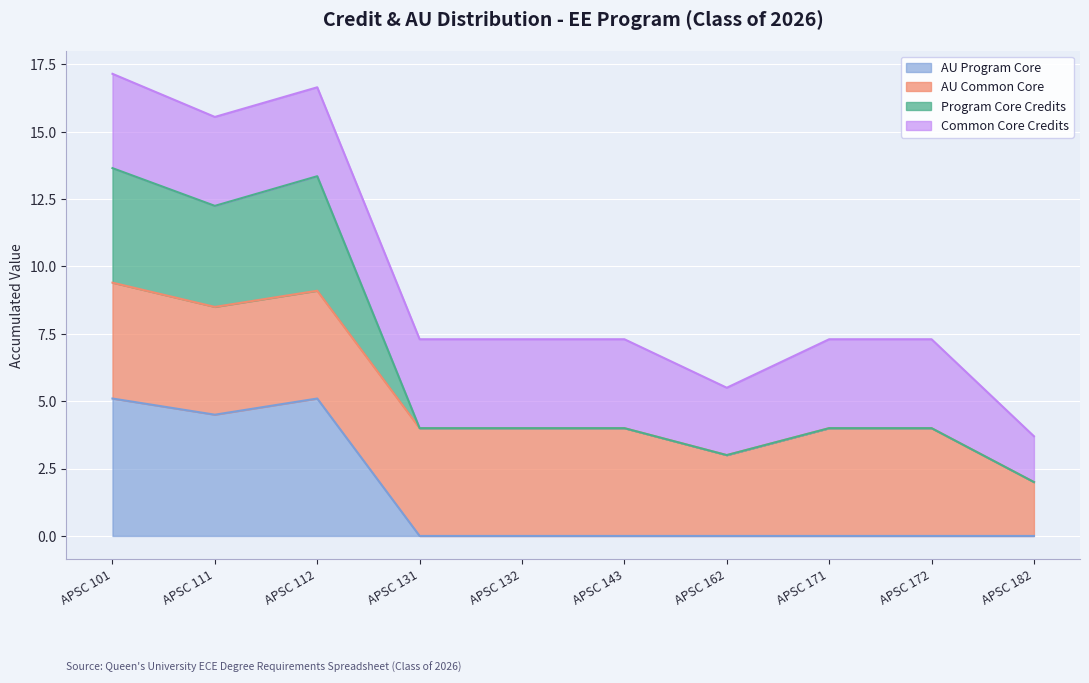

True or false: Program Core (2nd/3rd year) and AU Program Core cross at least once.

False